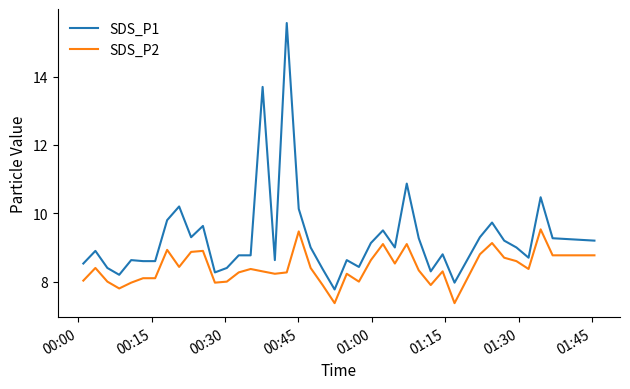

How many series are shown in this chart?

2